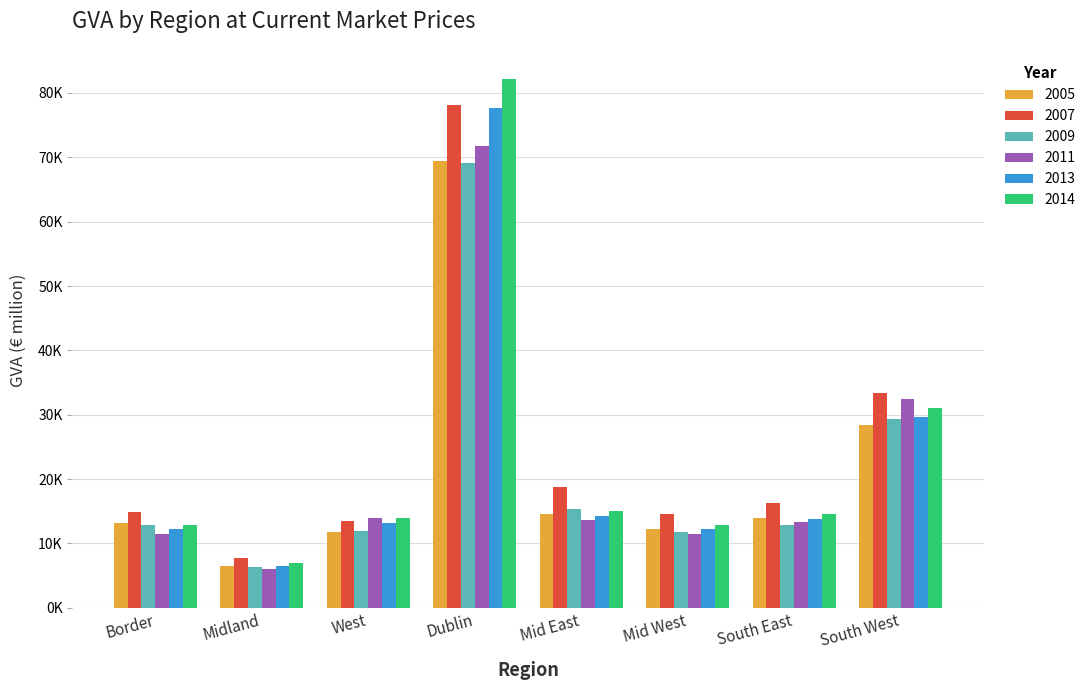

At which label does 2011 first exceed 13587?

West